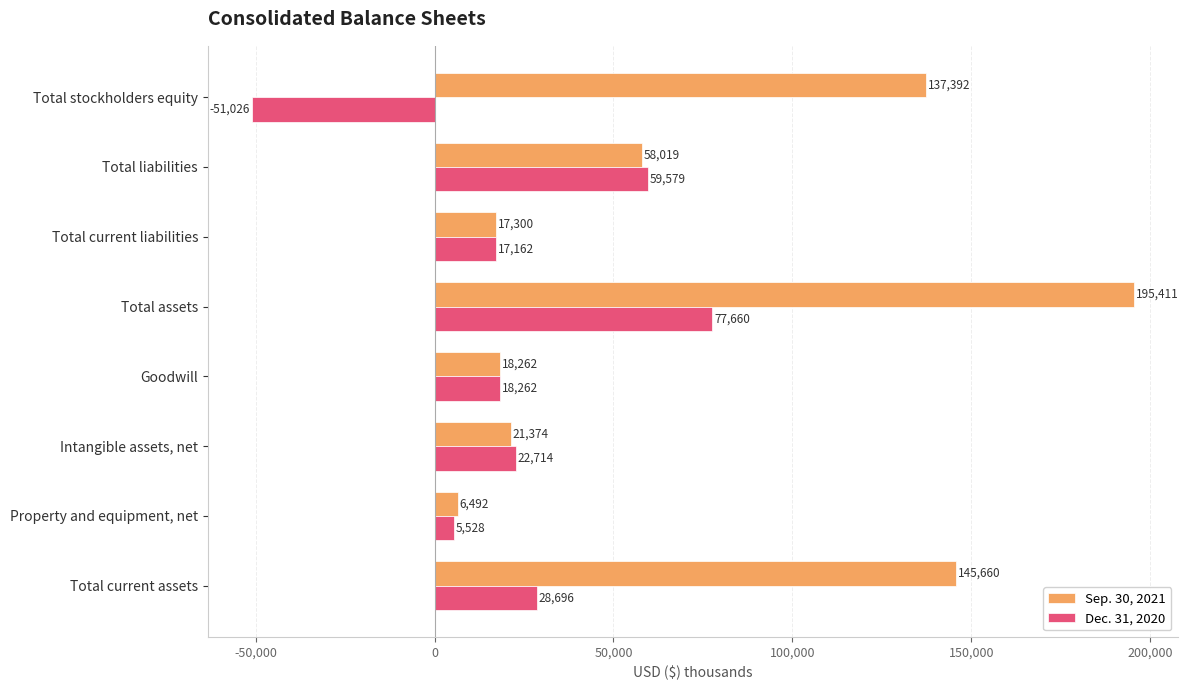

At which label is Dec. 31, 2020 closest to 13317?

Total current liabilities